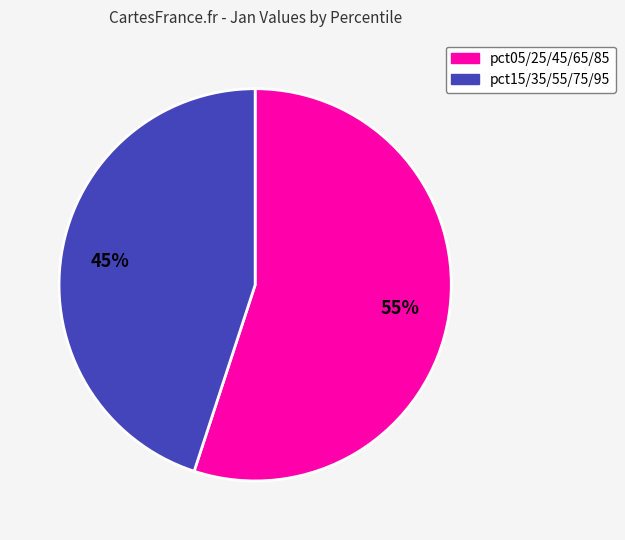

Count the number of slices in the pie.

2